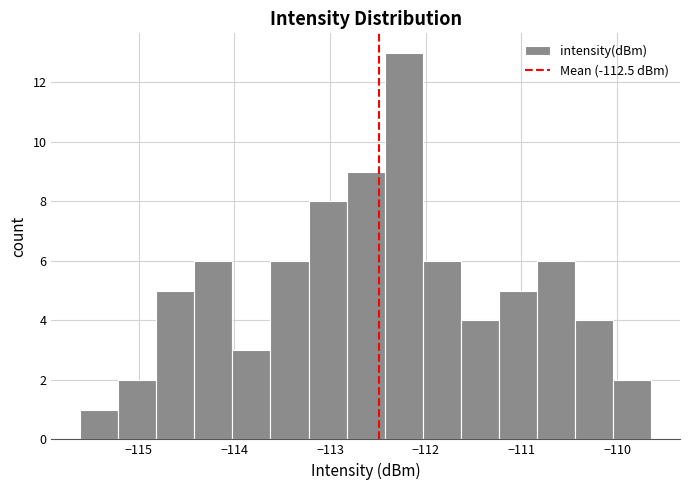

Read against the x-axis, roughly where is the centre of the tallest bar?

-112.2